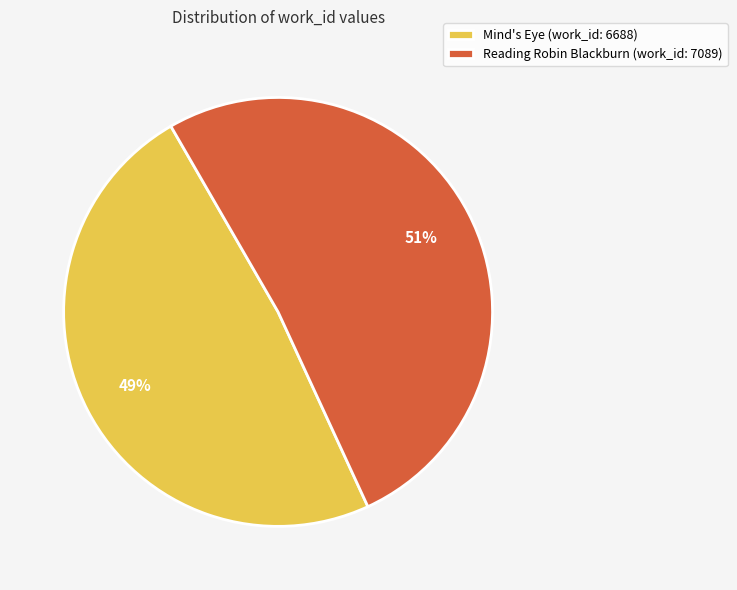

To the nearest percent, what percentage of the pie is Reading Robin Blackburn (work_id: 7089)?

51%